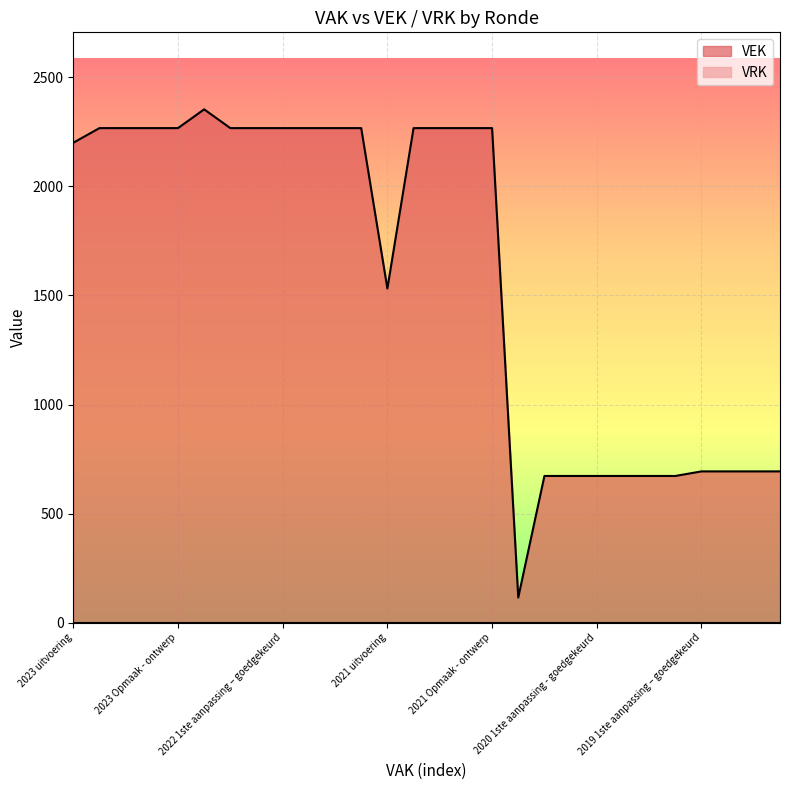

At which label does the data first exceed 2267?

2022 uitvoering